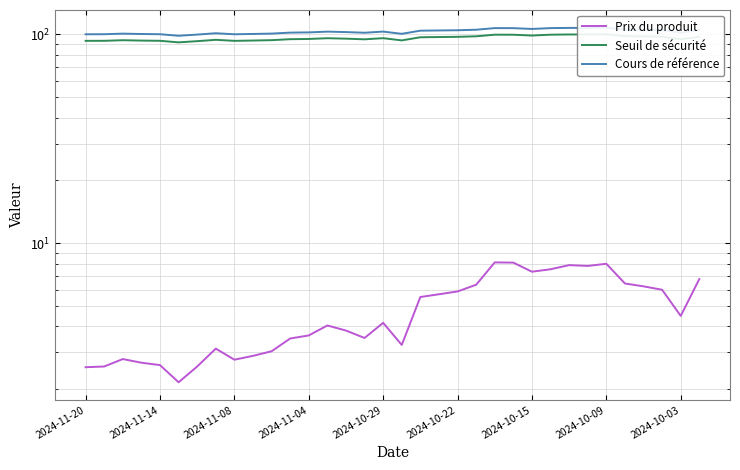

True or false: Cours de référence and Seuil de sécurité intersect in this chart.

False